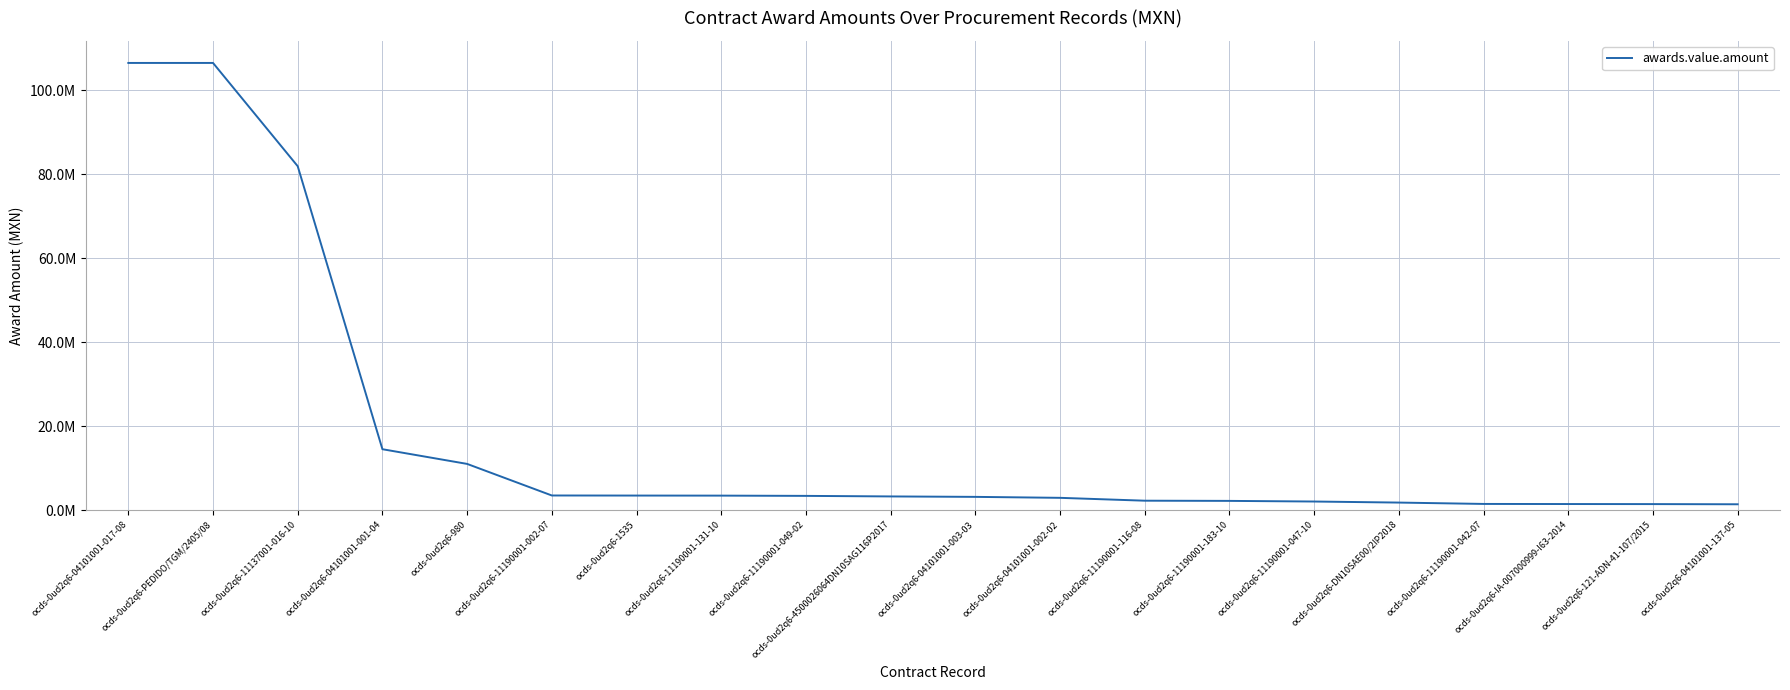

What is the smallest value displayed?

1386750.0